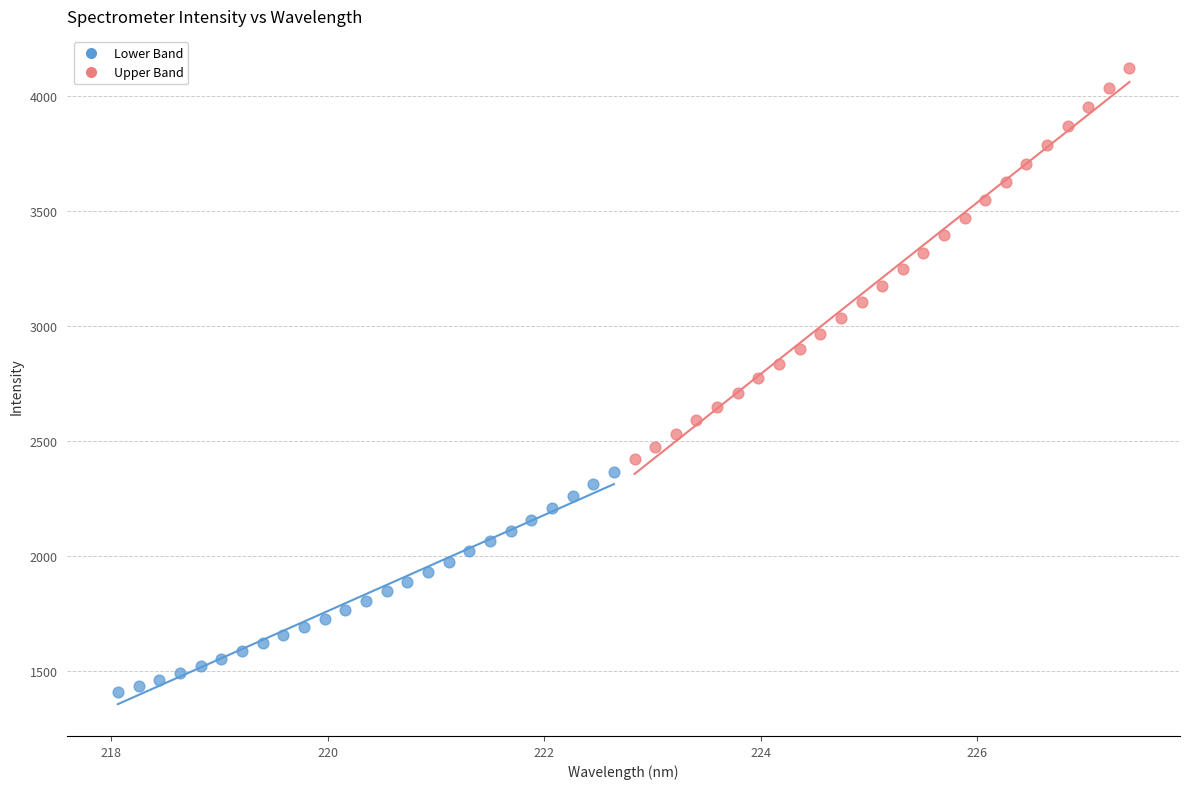

What are all the series names shown in the legend?

Lower Band, Upper Band